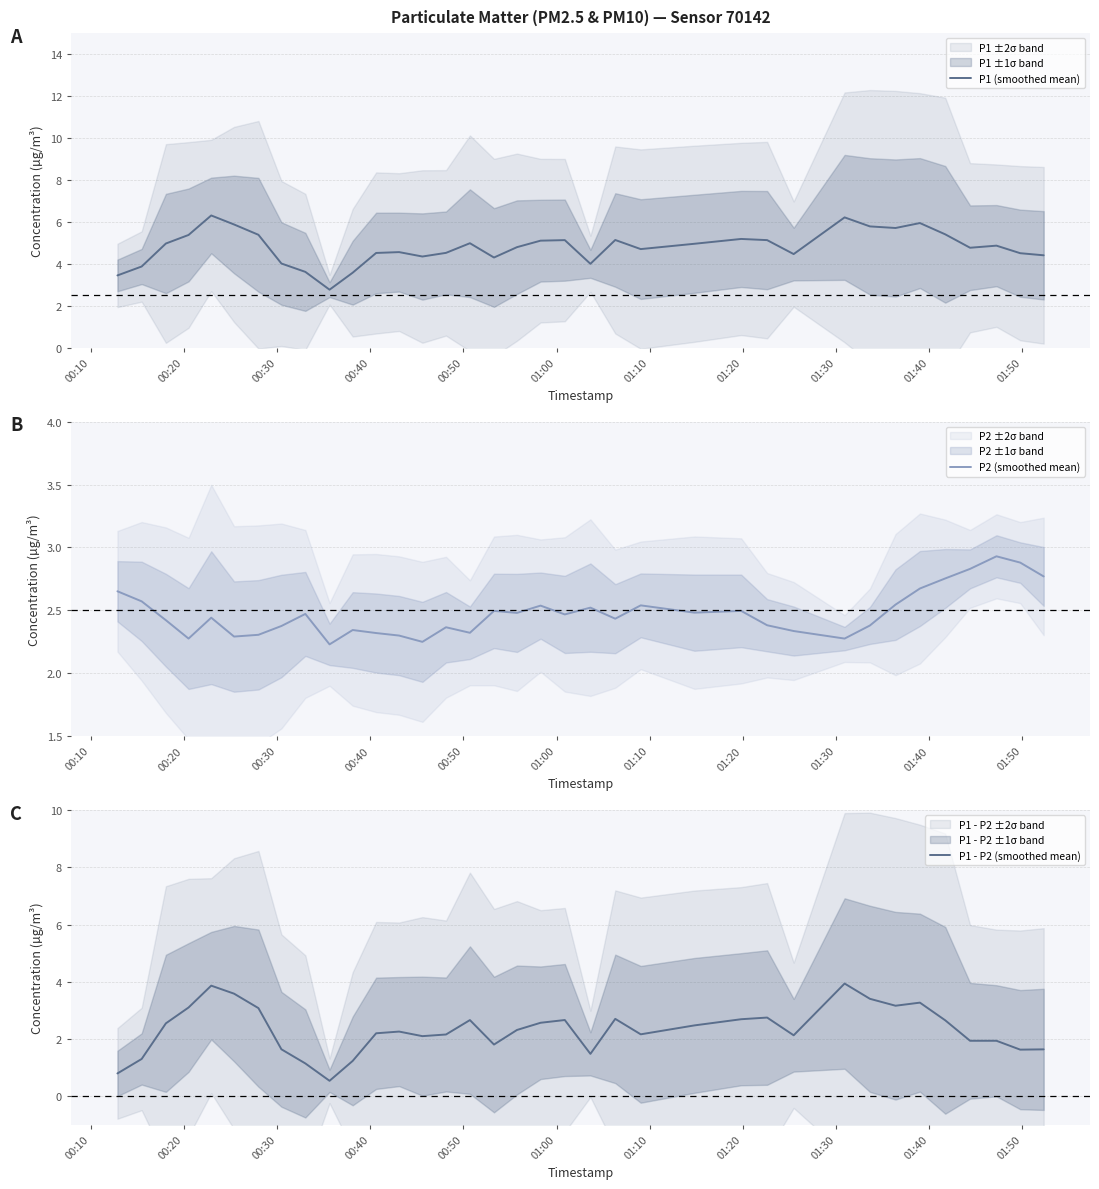

What is the difference between the maximum and second lowest values in the P2 (smoothed mean) series?

0.7